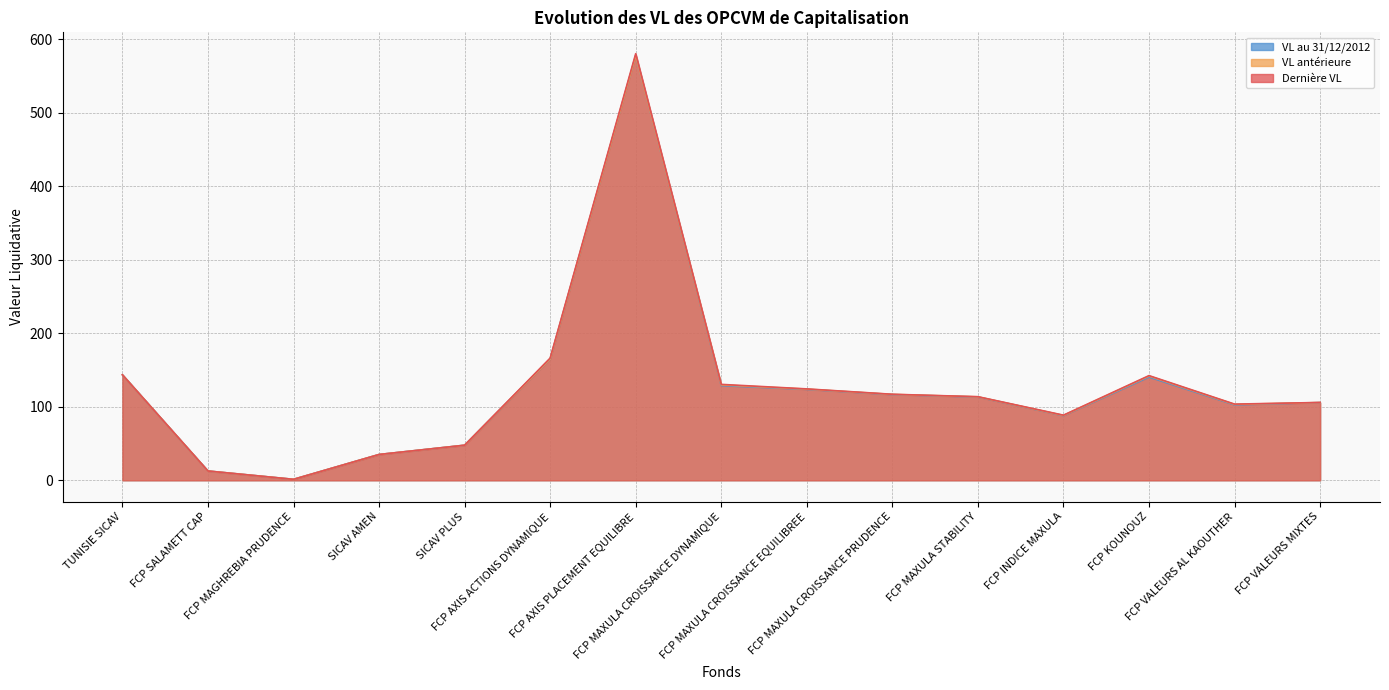

What is the difference between the highest and lowest values at FCP MAXULA CROISSANCE DYNAMIQUE?

1.6